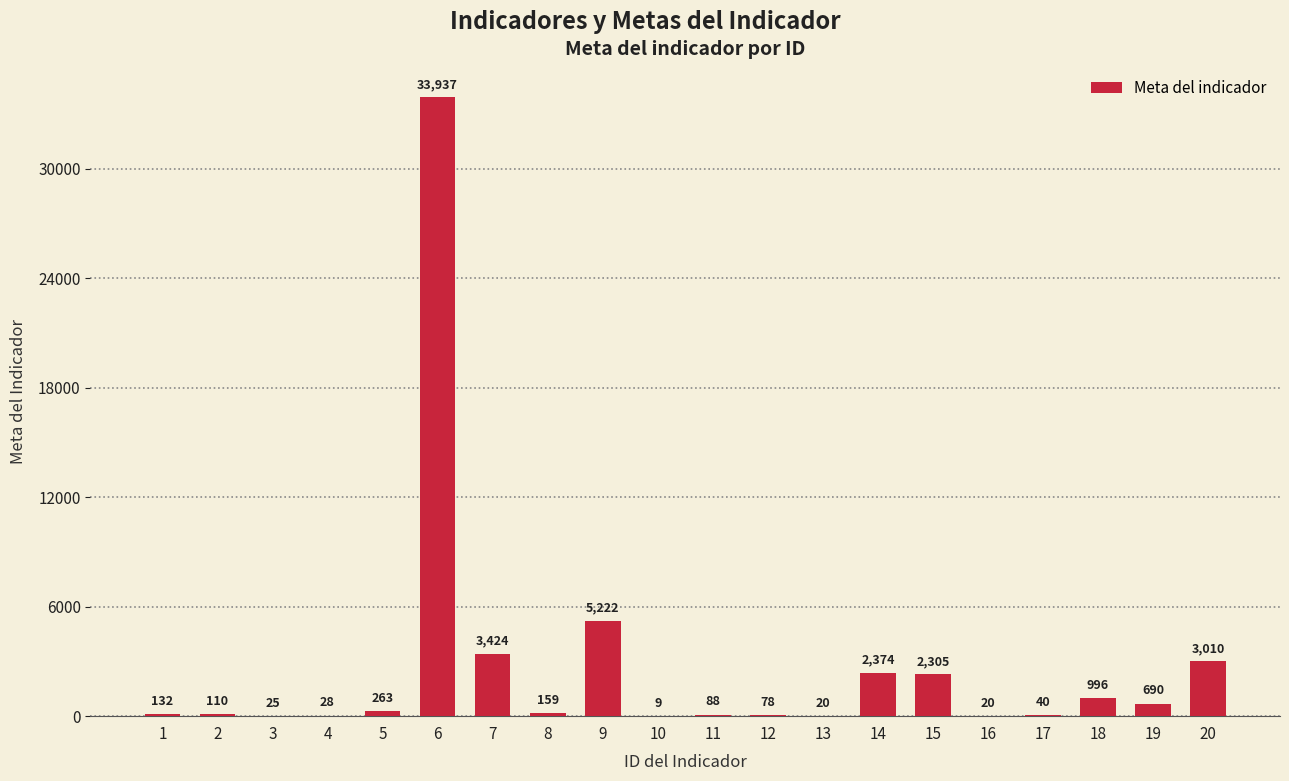

What is the maximum value shown in the chart?

33937